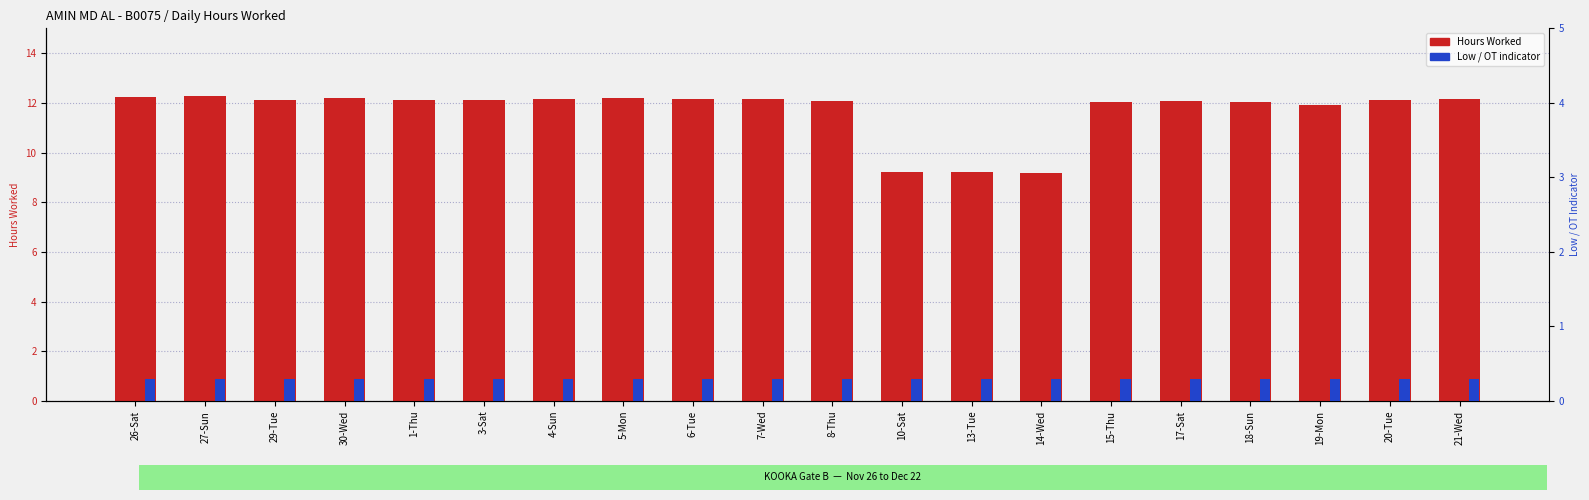

What is the difference between the highest and lowest values at 21-Wed?

11.9